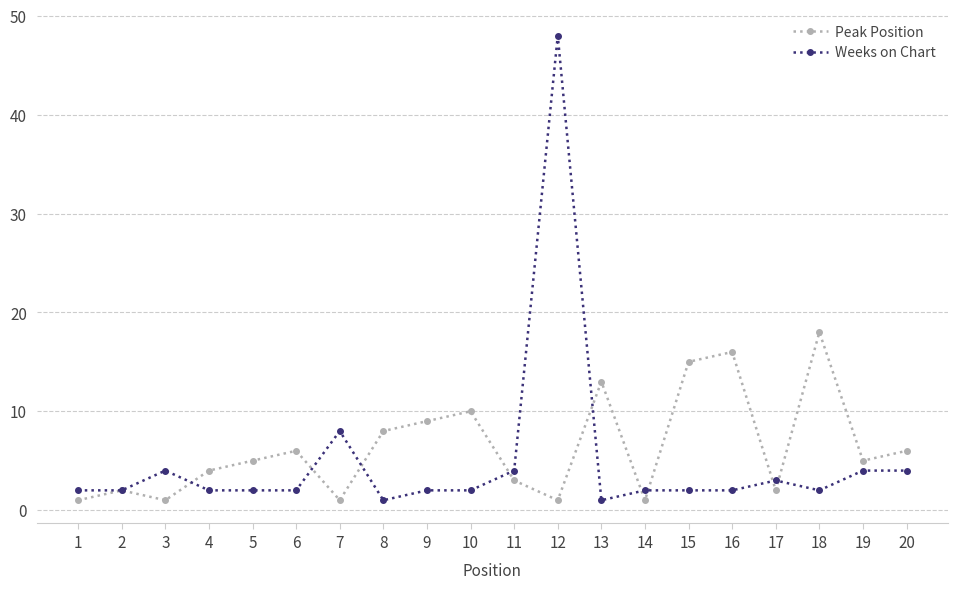

What are all the series names shown in the legend?

Peak Position, Weeks on Chart